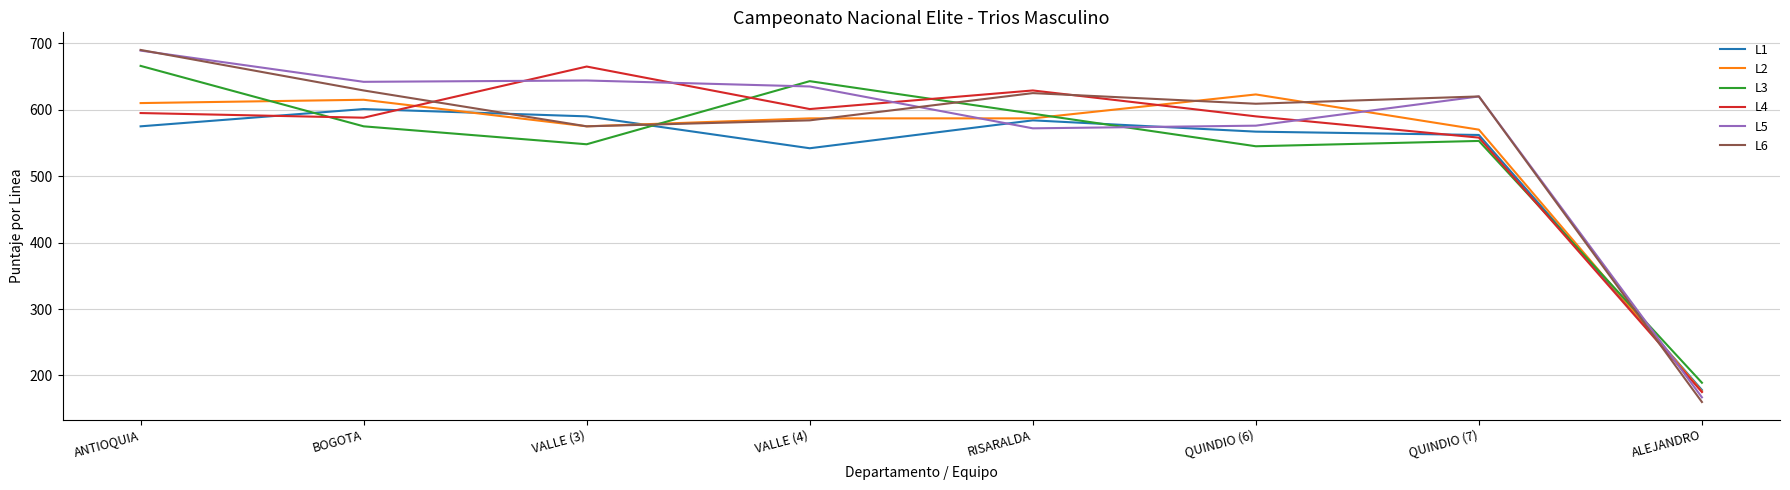

What are all the series names shown in the legend?

L1, L2, L3, L4, L5, L6